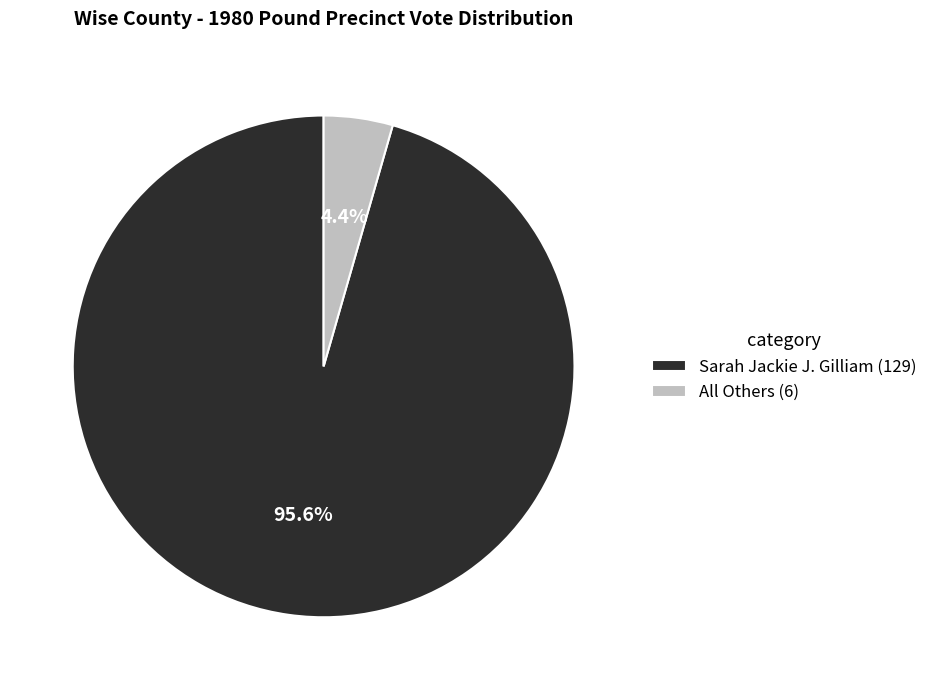

Which has a higher value, Sarah Jackie J. Gilliam or All Others?

Sarah Jackie J. Gilliam